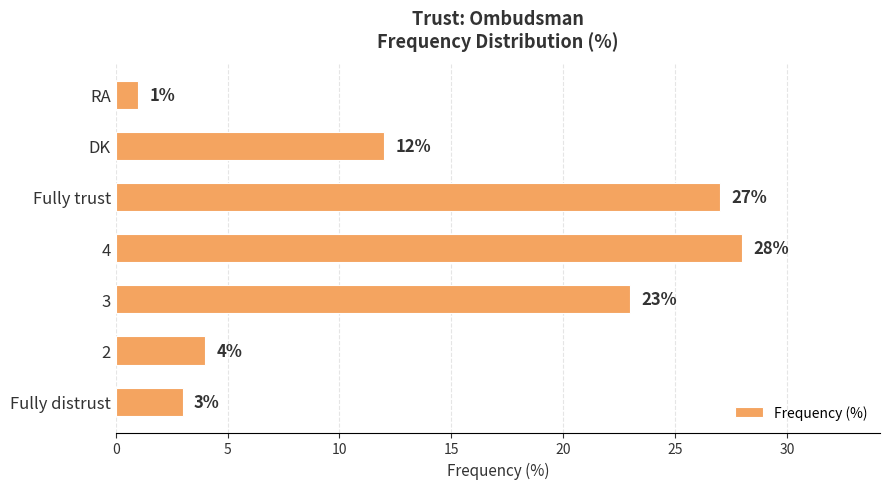

How many data points are less than 12?

3